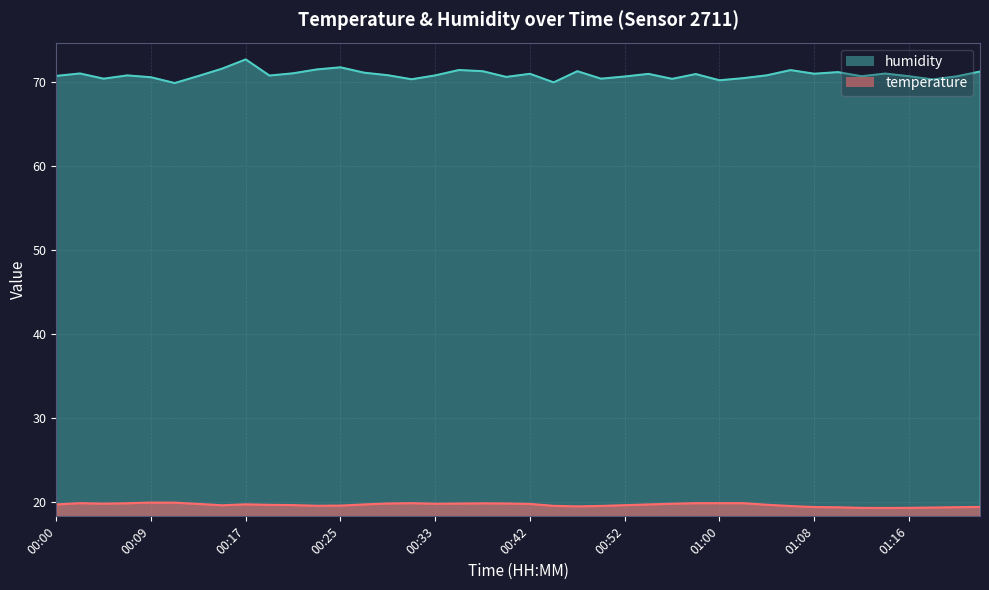

Count the number of categories in the chart.

40